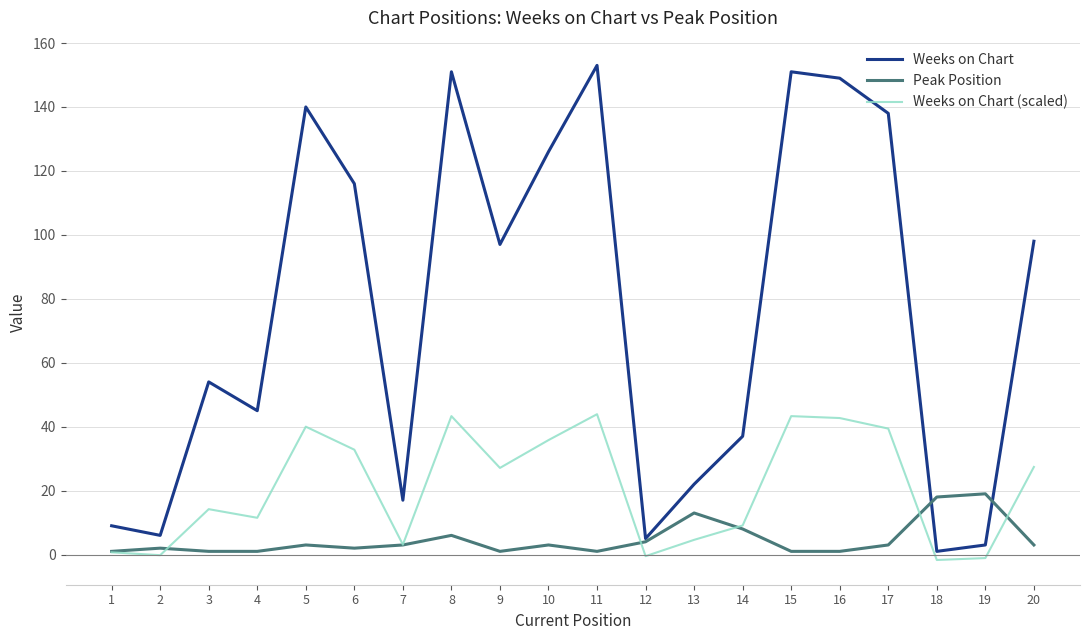

True or false: Weeks on Chart (scaled) and Weeks on Chart cross at least once.

False